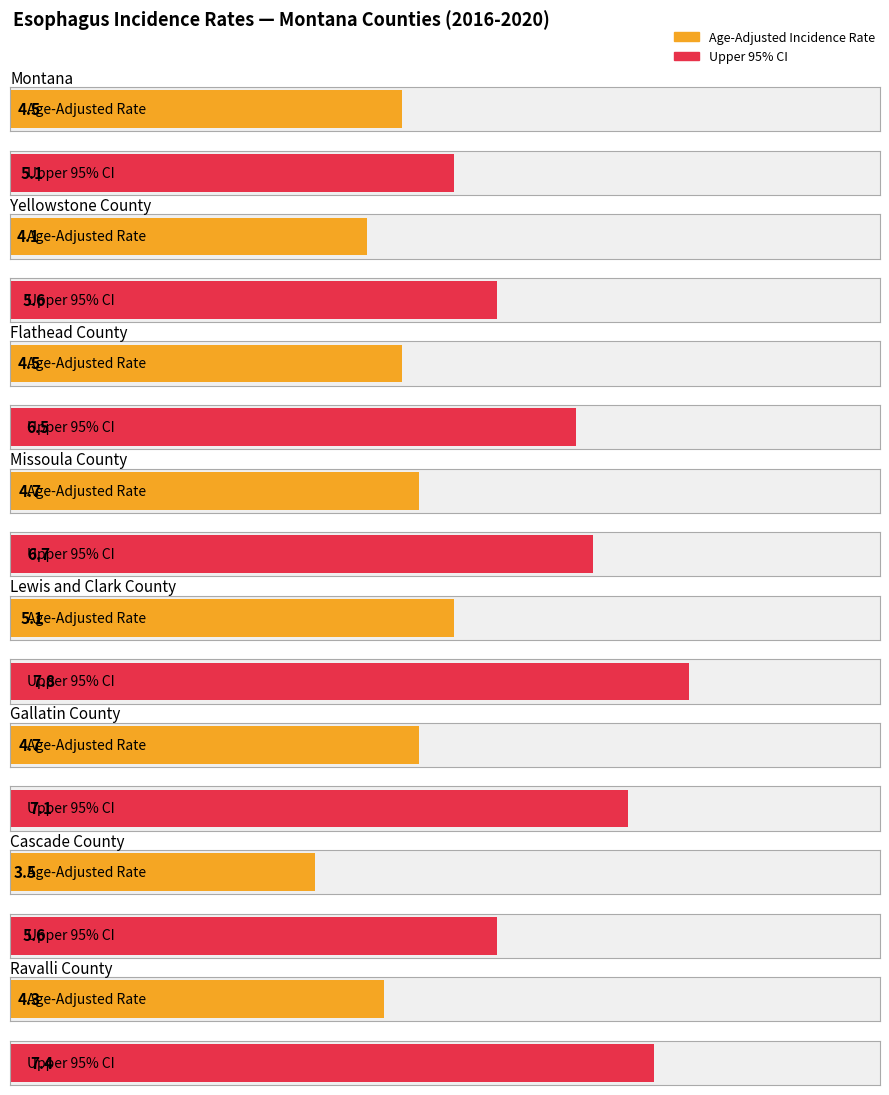

What is the maximum value shown in the chart?

7.8